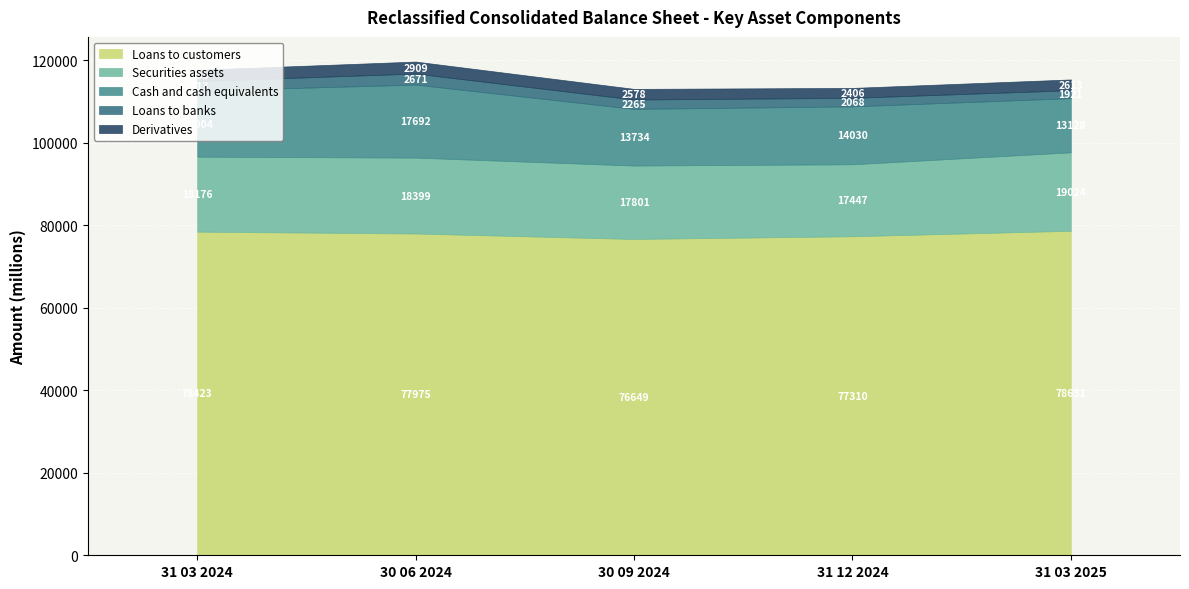

In Cash and cash equivalents, how many points are higher than both neighbors (excluding endpoints)?

2